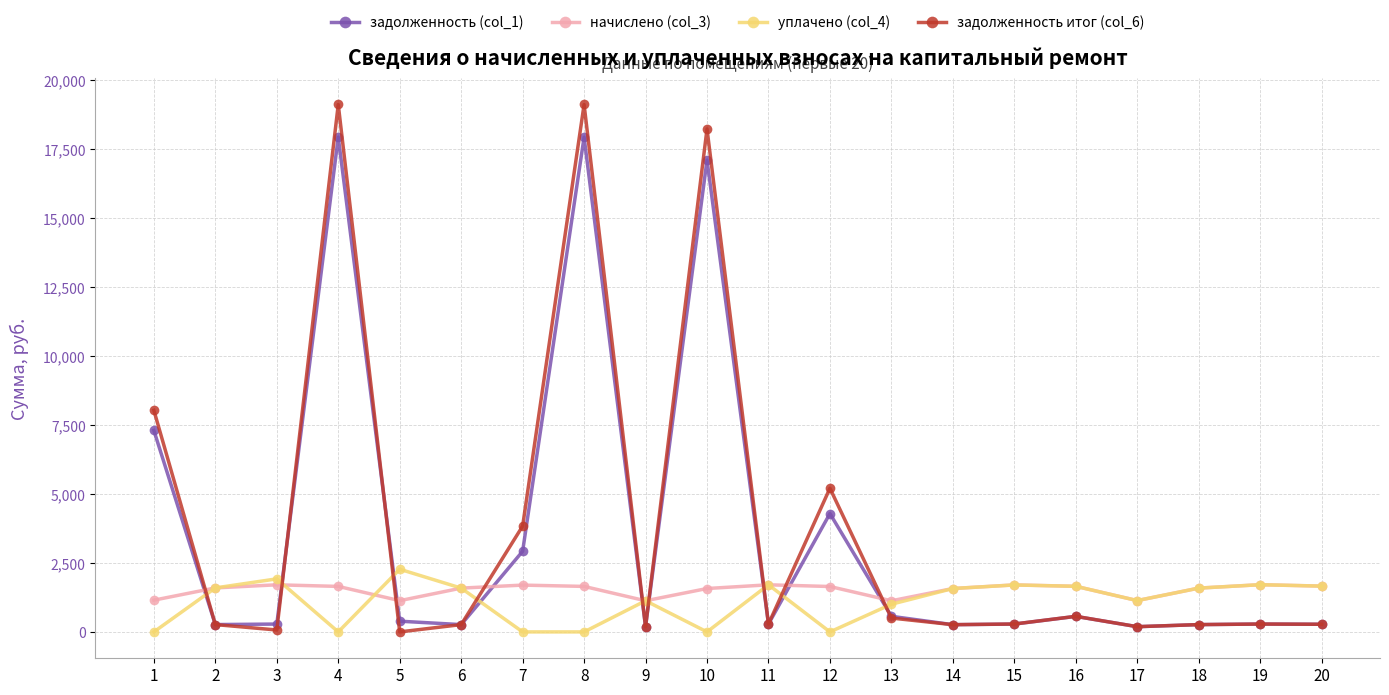

What value does the уплачено (col_4) series have at 11?

1708.1